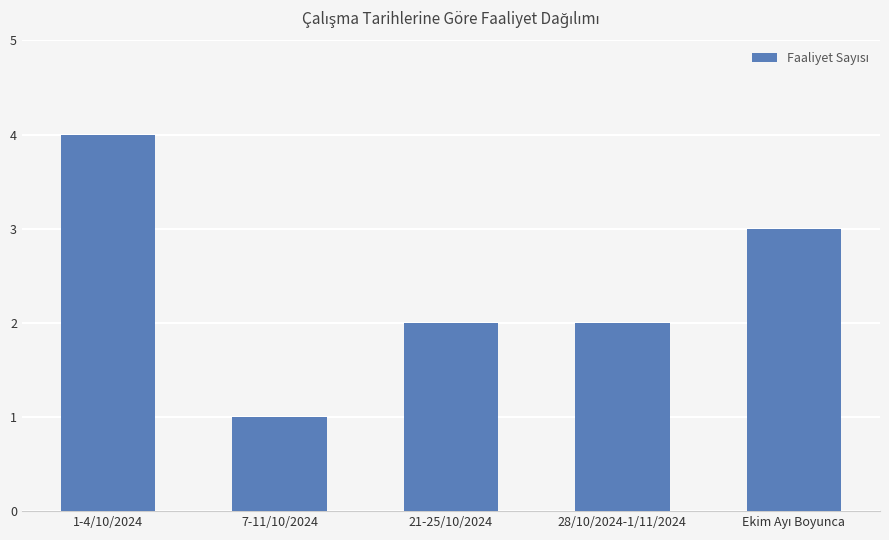

What is the sum of all values?

12